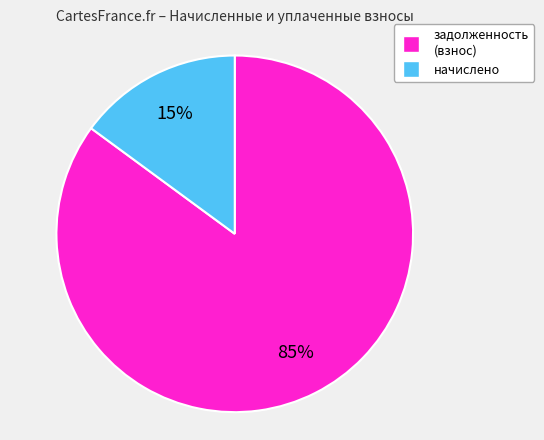

Which category has the smallest portion of the pie?

начислено